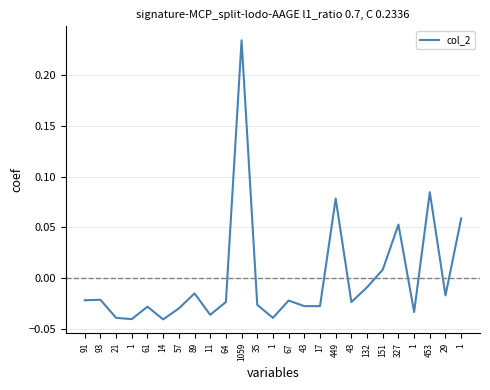

What is the value of the 21st point from the left?

0.1